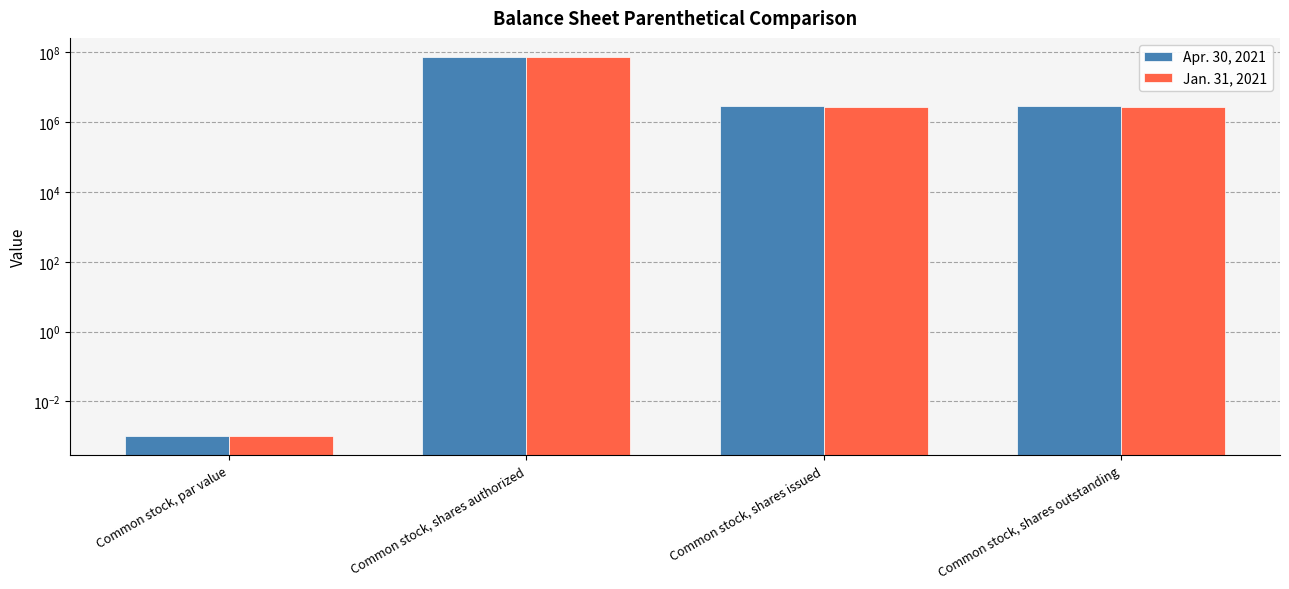

How many values in the Apr. 30, 2021 series exceed 2868000?

1